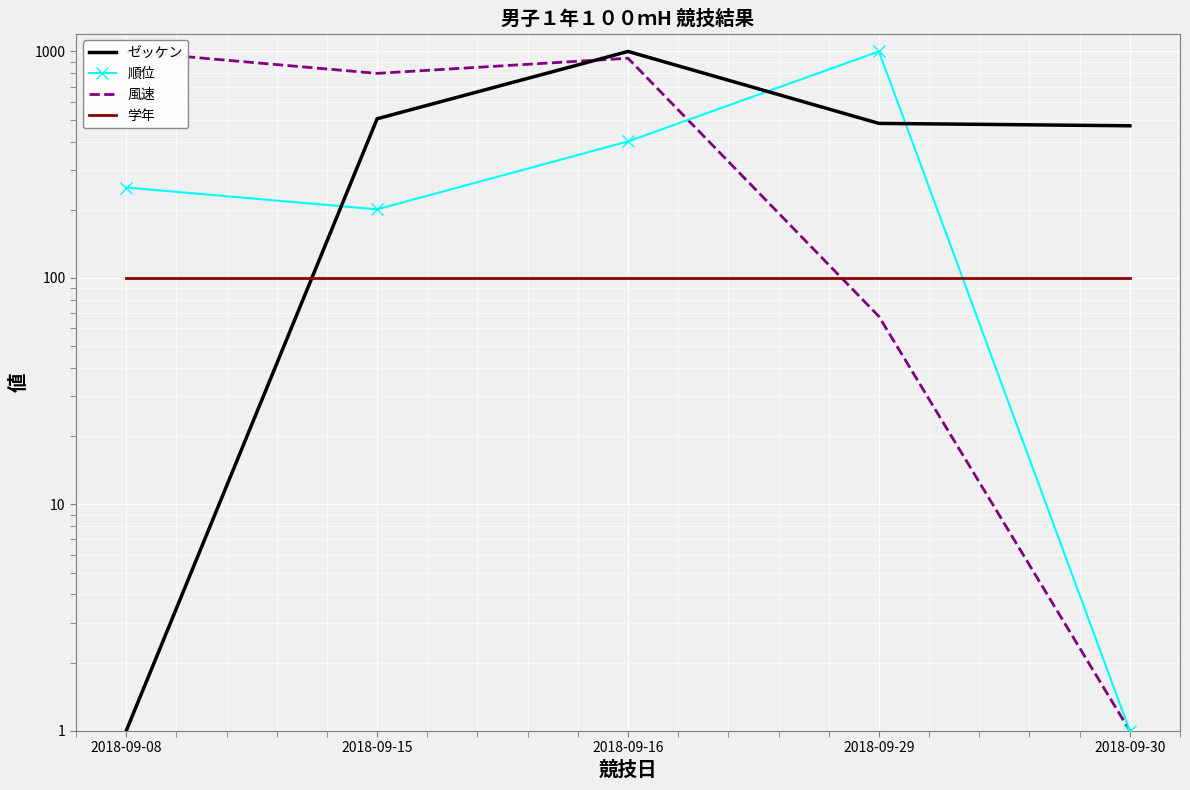

True or false: 風速 has a value of 407.0 at 2018-09-16.

False